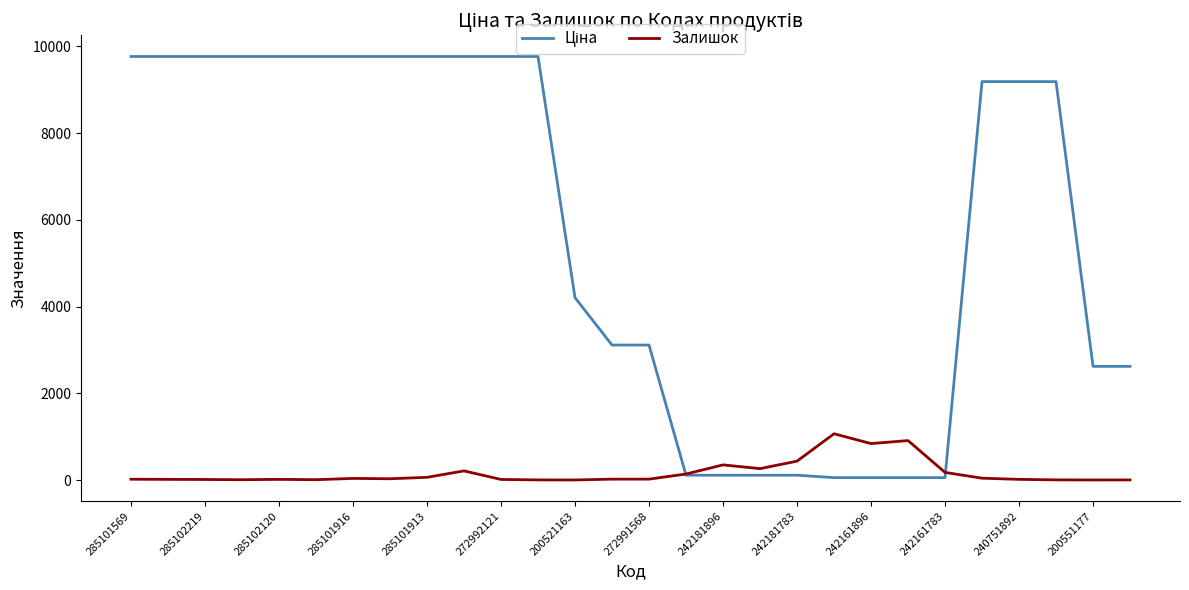

What is the greatest value displayed?

9764.4